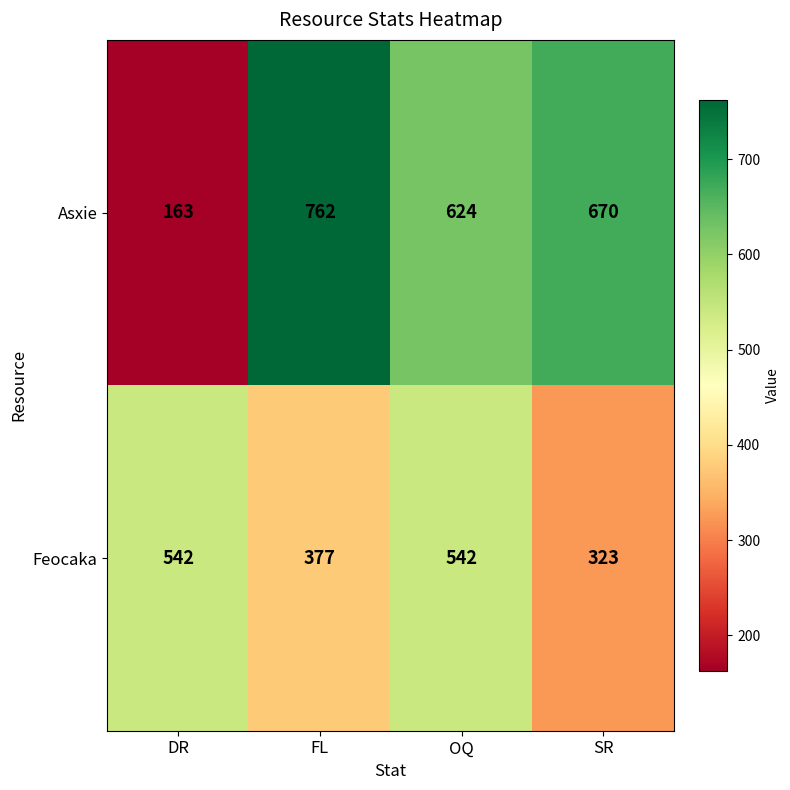

Which category has the lowest value across all series?

DR